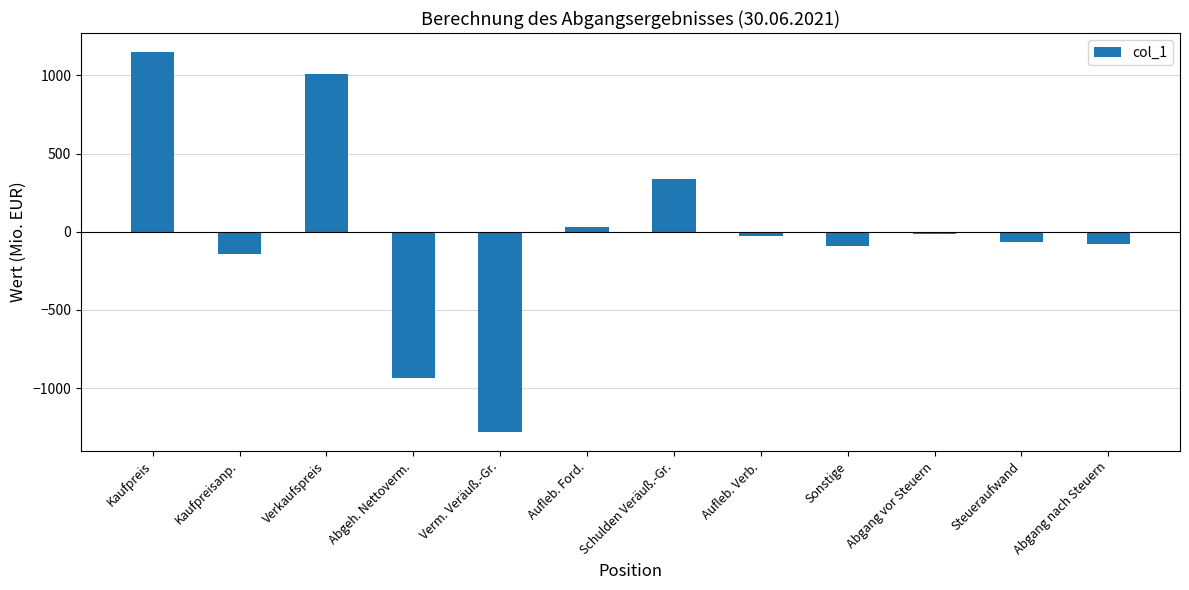

True or false: the data shows 1150 at Kaufpreis.

True